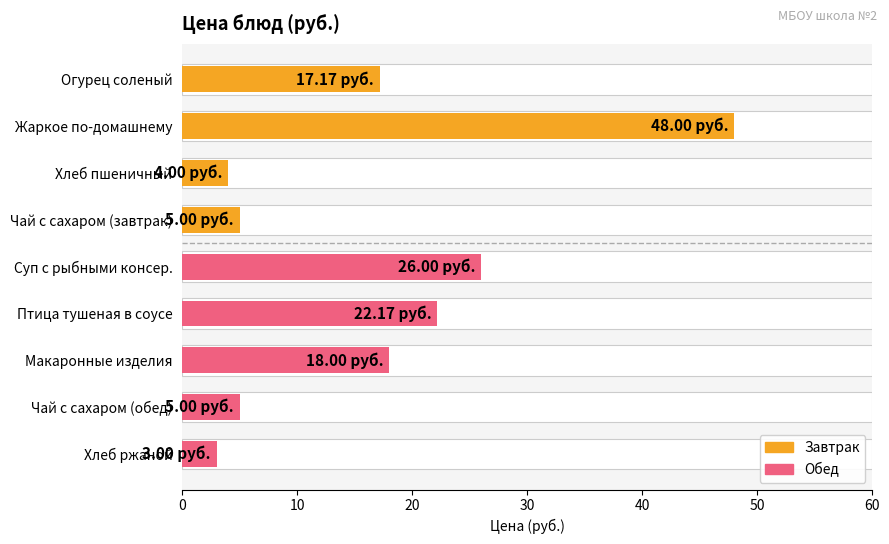

How many data points are less than 17?

4